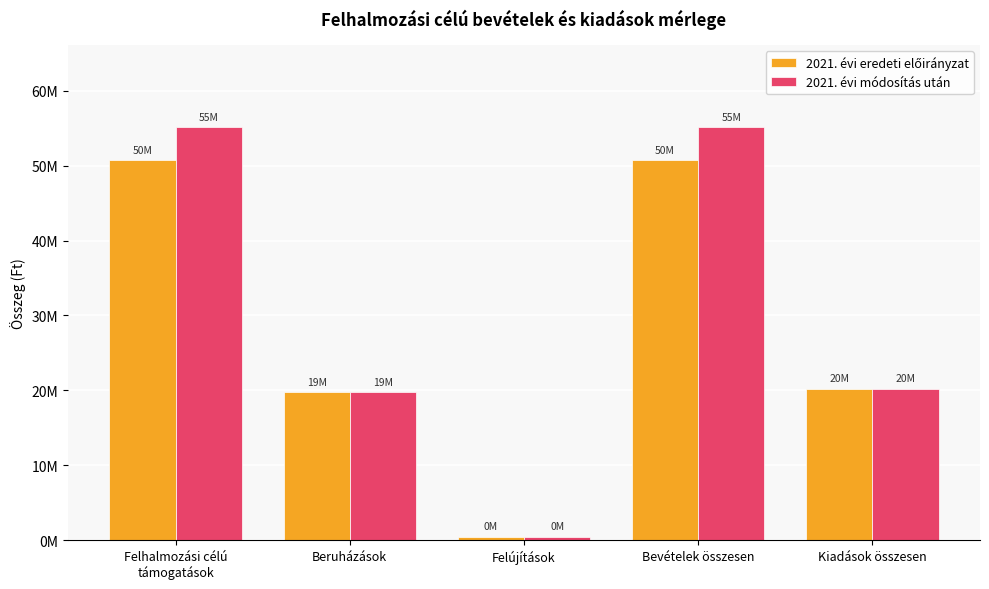

Rank the categories by 2021. évi eredeti előirányzat value from lowest to highest.

Felújítások, Beruházások, Kiadások összesen, Felhalmozási célú
támogatások, Bevételek összesen